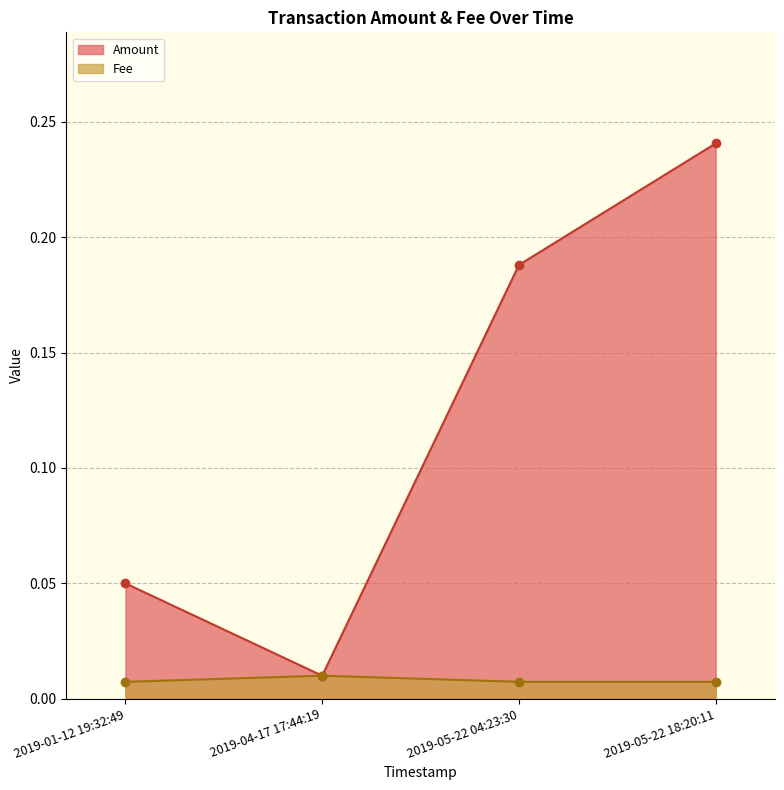

List the series in order of their overall mean, highest first.

Amount, Fee